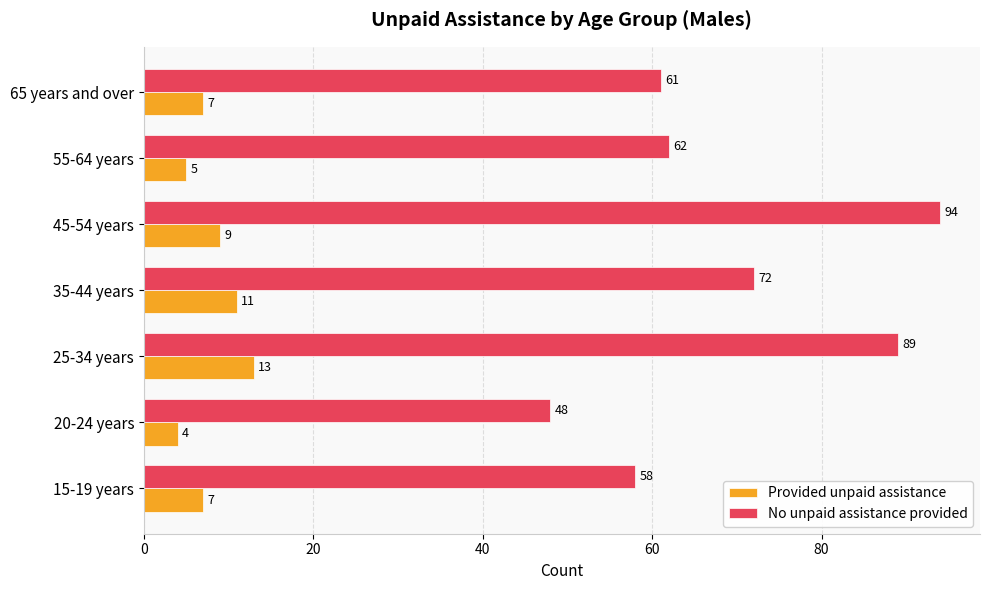

Which series has the largest total across all categories?

No unpaid assistance provided